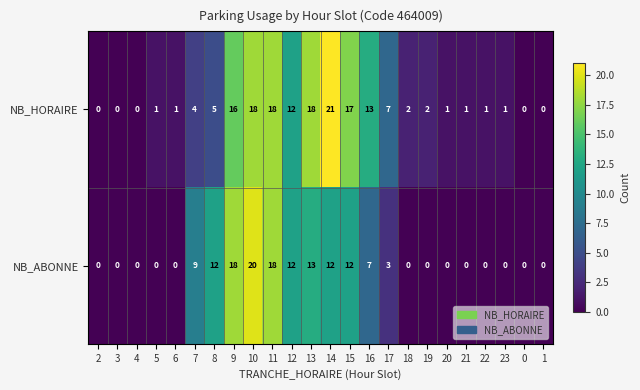

Between 4 and 7, which series saw the biggest shift?

NB_ABONNE